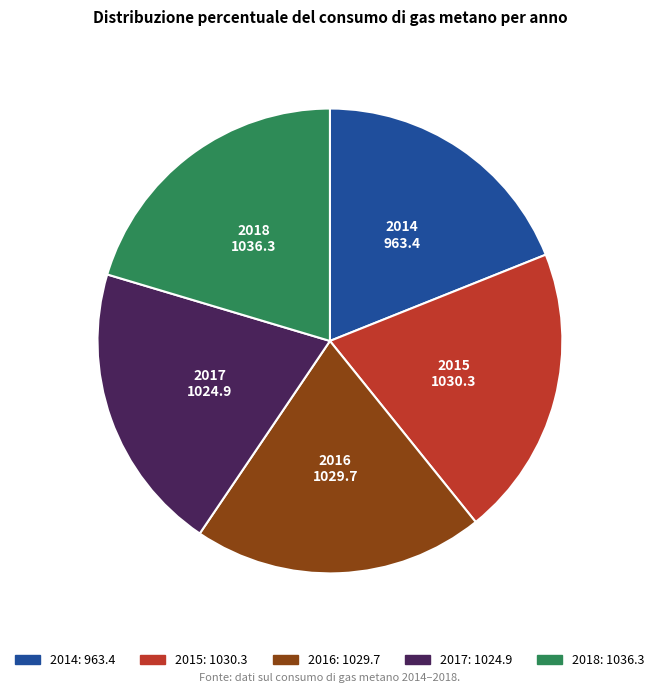

What is the smallest slice in the pie chart?

2014